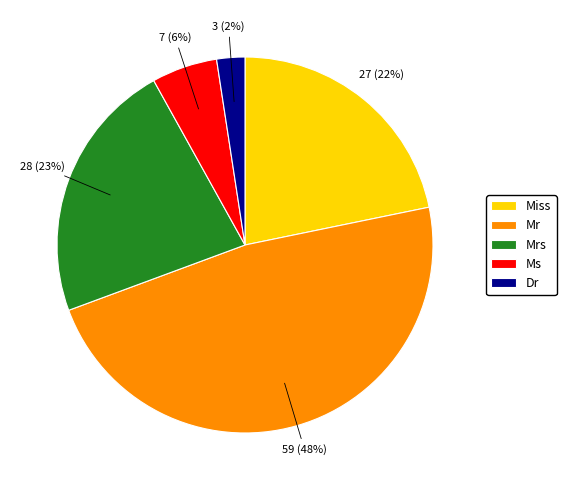

Is Miss the majority of the pie?

No